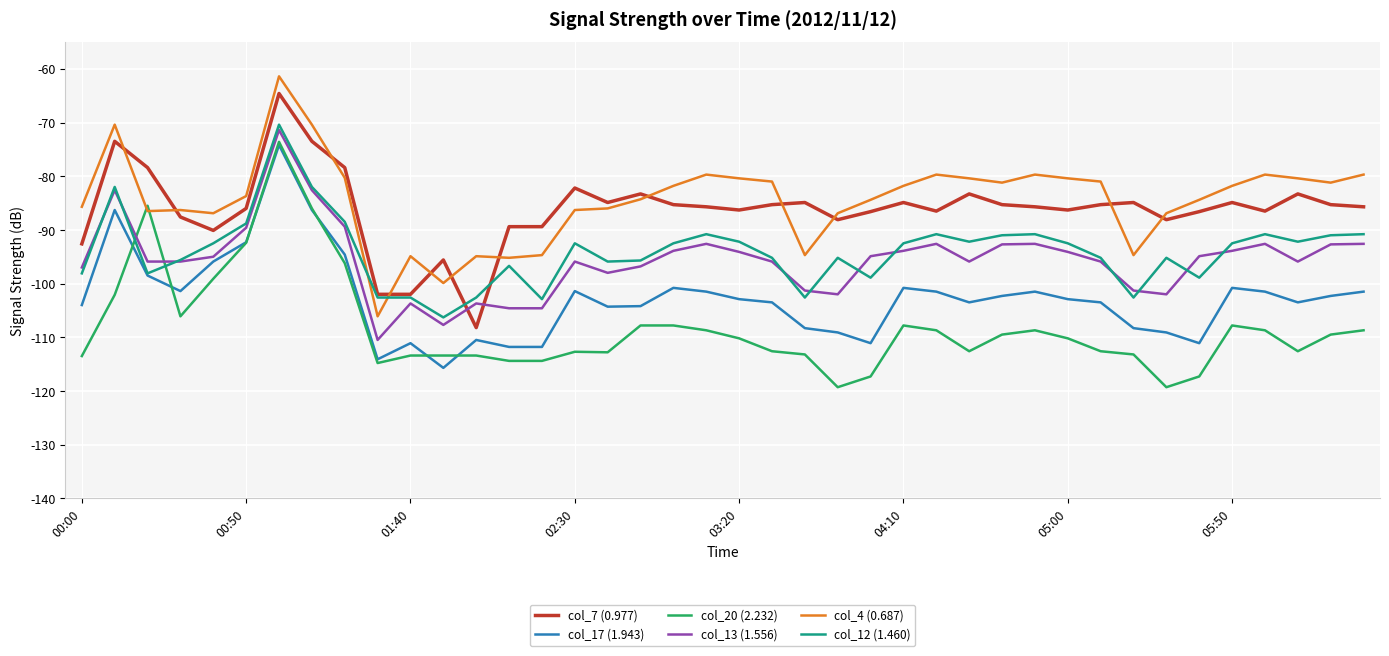

What is the maximum value shown in the chart?

-61.4